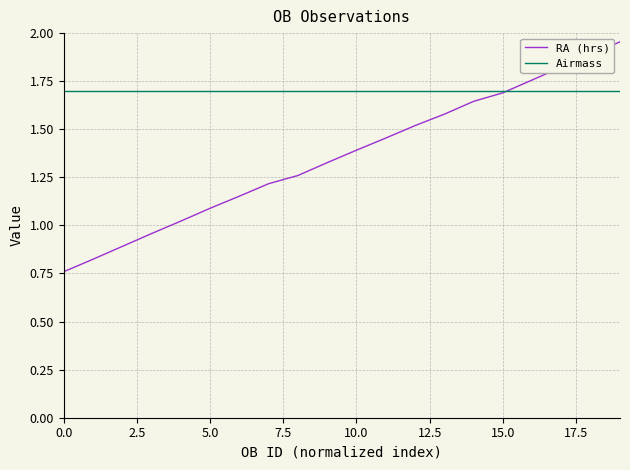

Rank the series by their average value, from lowest to highest.

RA (hrs), Airmass